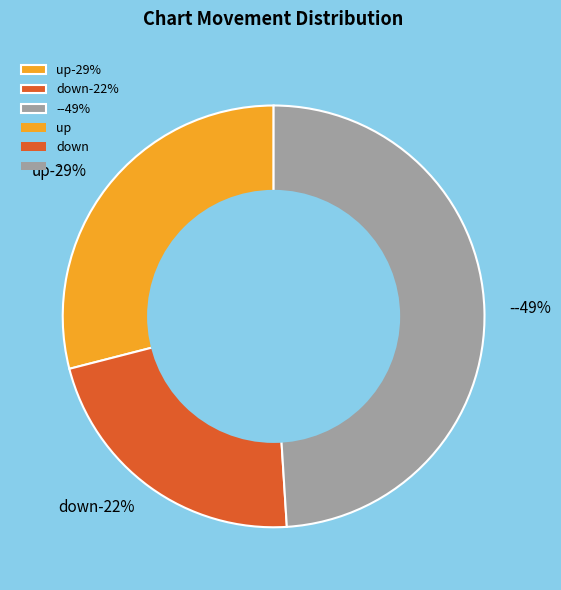

Does down represent more than half of the total?

No